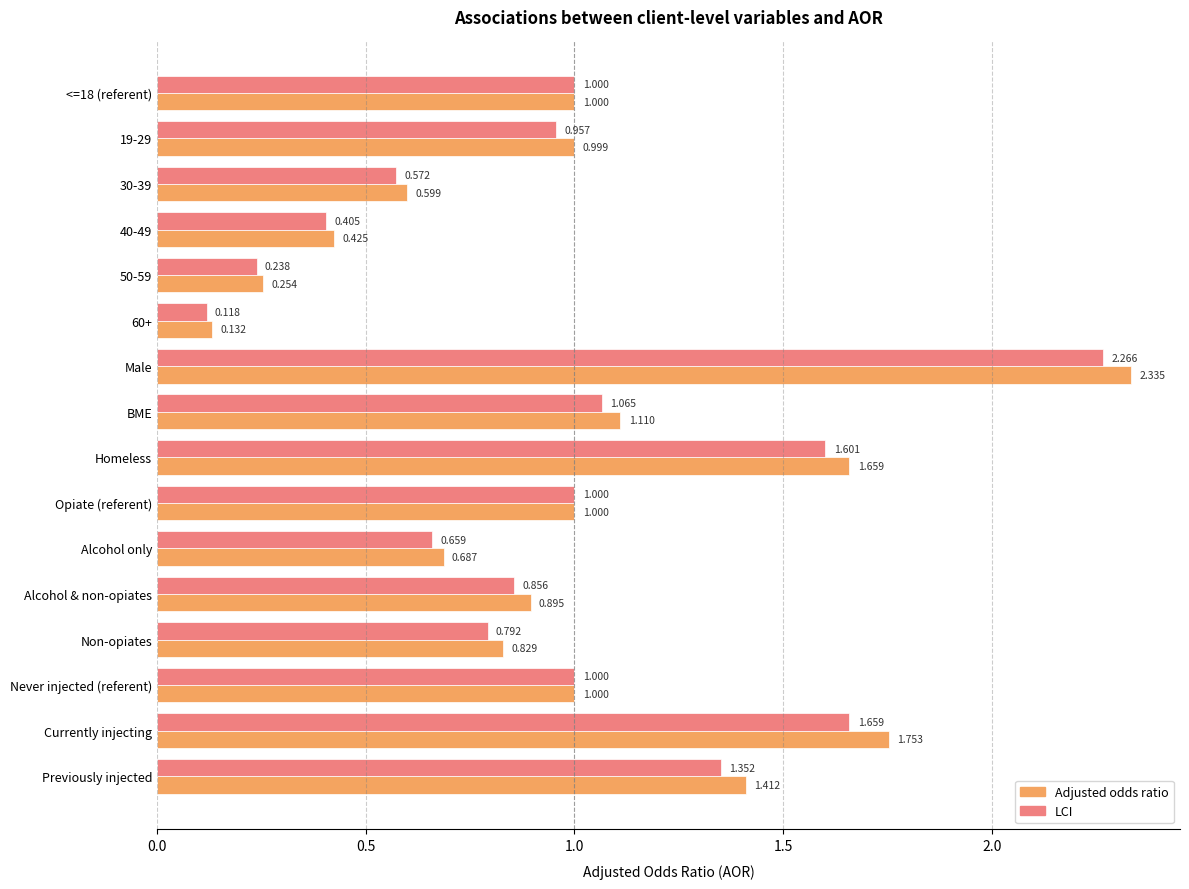

Between 60+ and Opiate (referent), which series saw the biggest shift?

LCI